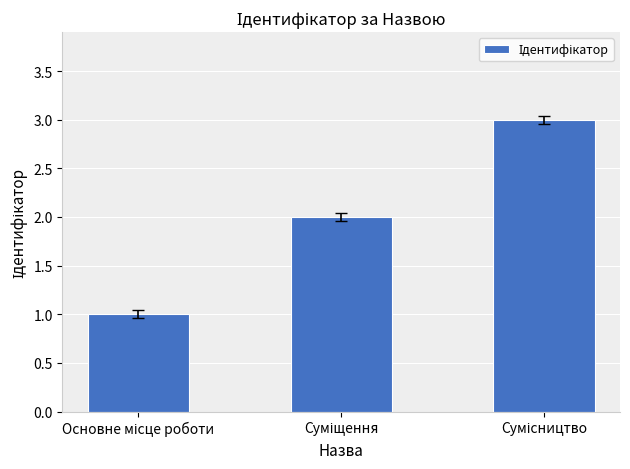

What is the greatest value displayed?

3